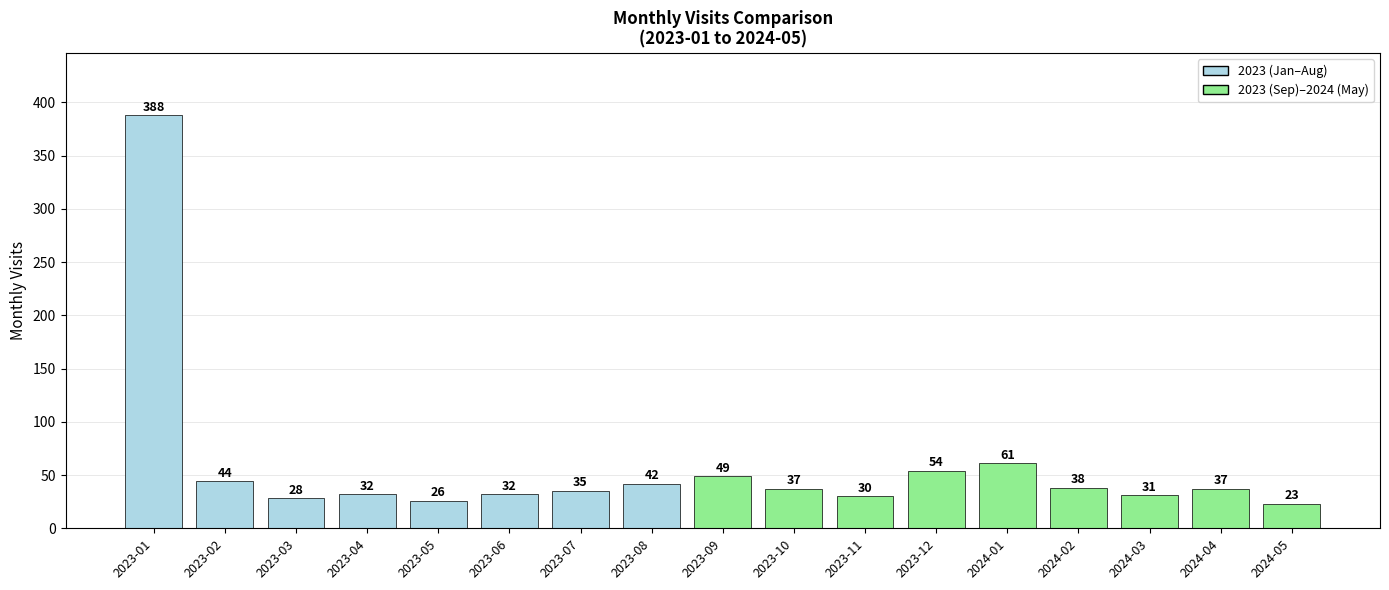

How many data points does each series have?

17